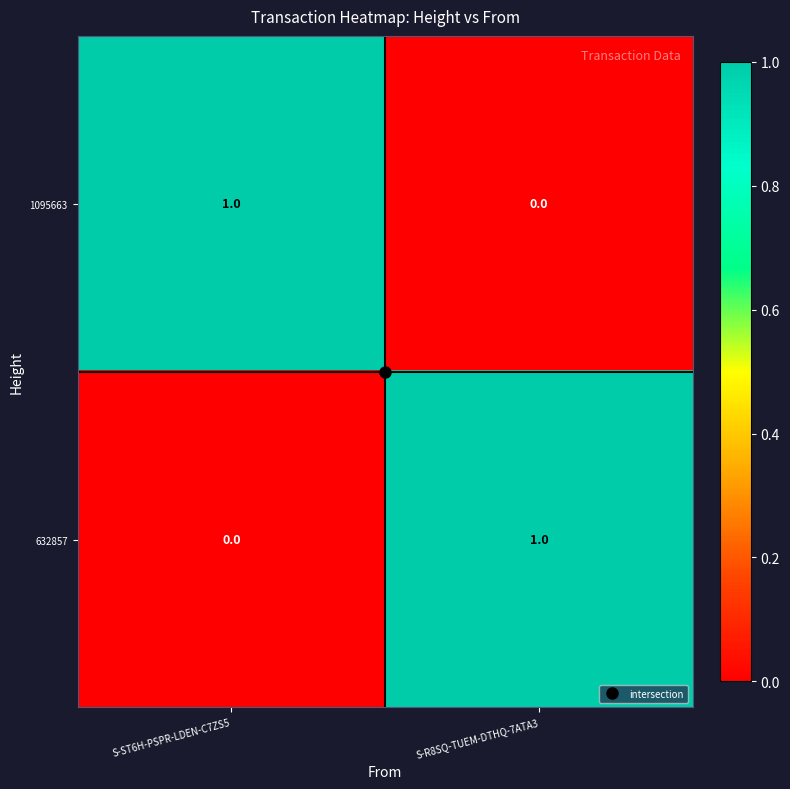

Is it true that 1095663 equals 1 at S-ST6H-PSPR-LDEN-C7ZS5?

True